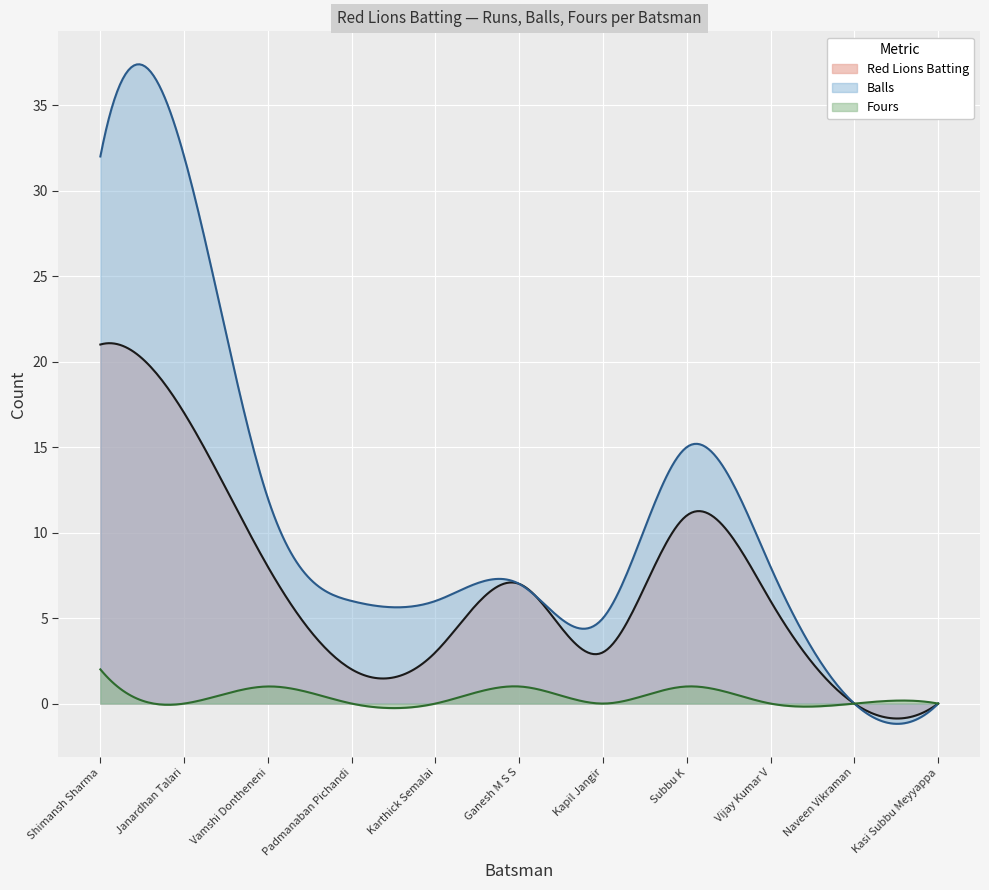

Which category has the highest value across all series?

Shimansh Sharma